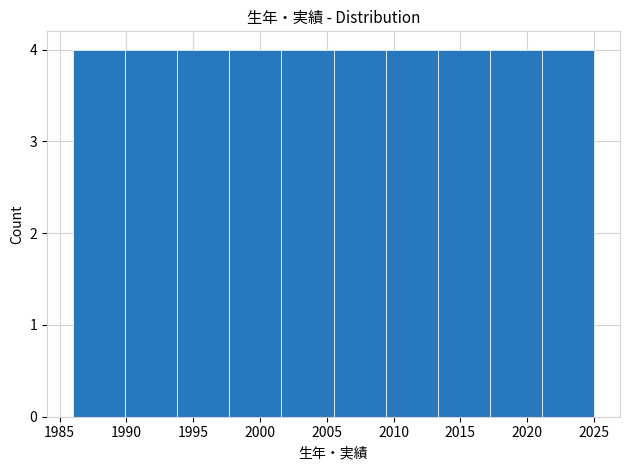

What is the height of the bar covering 1986.0 to 1989.9 on the x-axis? Neither the bar edges nor the heights are printed on the chart, so give them approximately, as read against the axes.

4